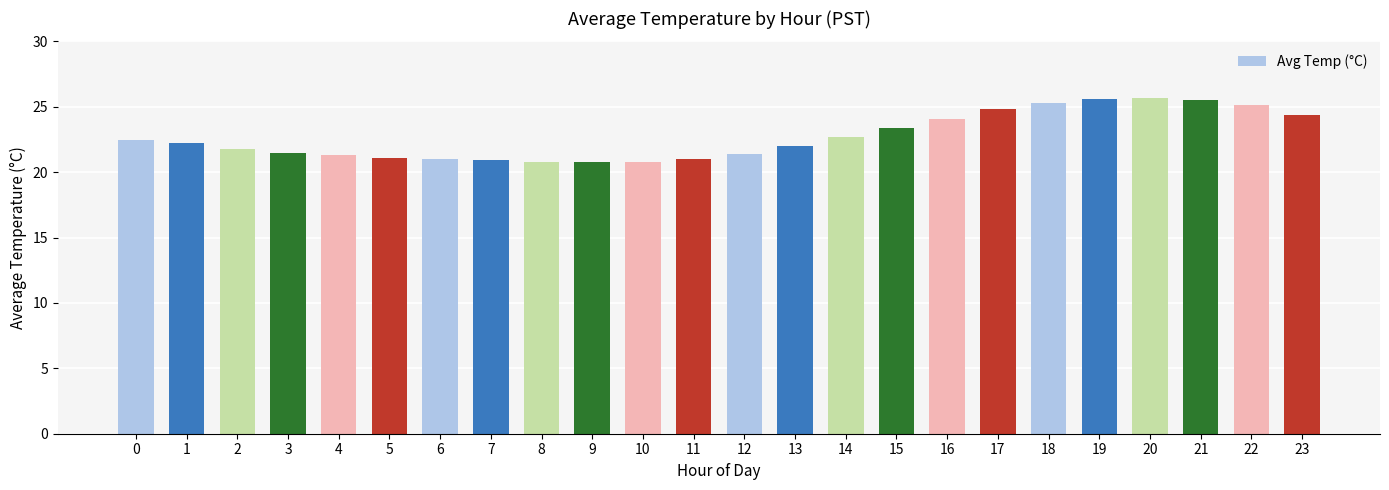

What is the difference between the values at 3 and 15?

1.9